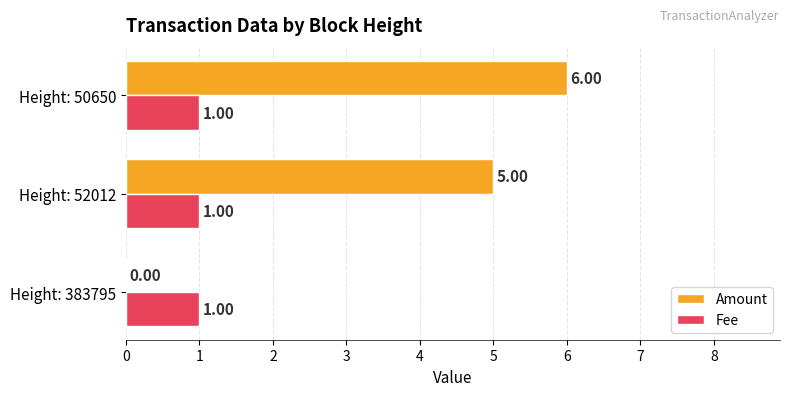

Is the value of Amount at Height: 50650 greater than the value of Fee at Height: 50650?

Yes